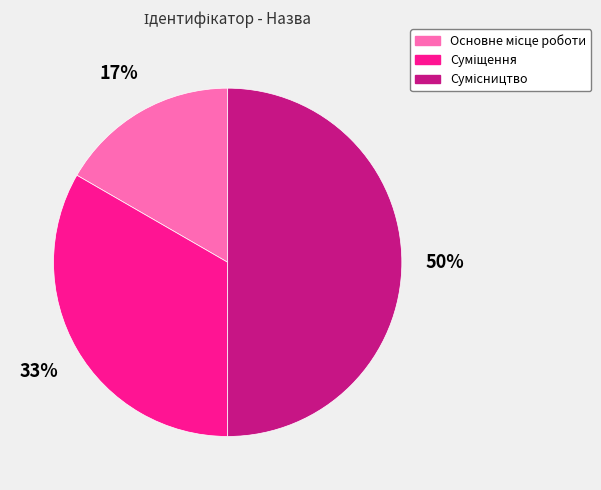

To the nearest percent, what is the average slice percentage?

33%